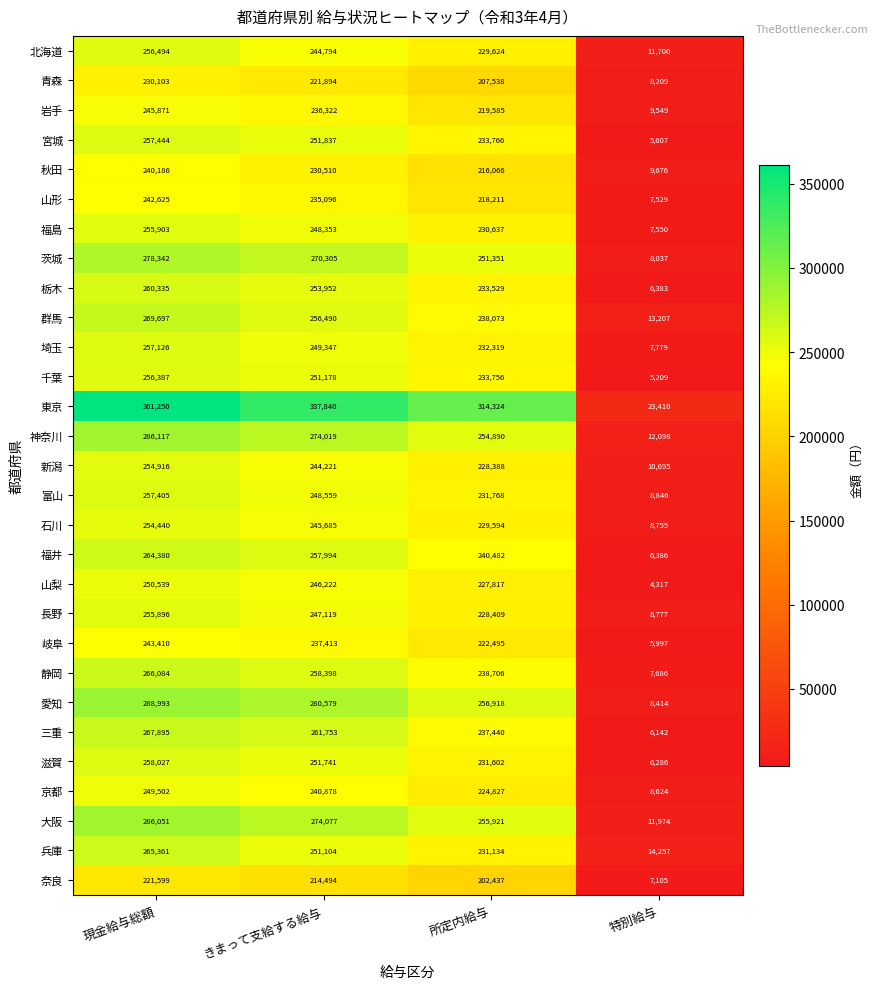

What is the difference between the maximum and minimum values in the 埼玉 series?

249347